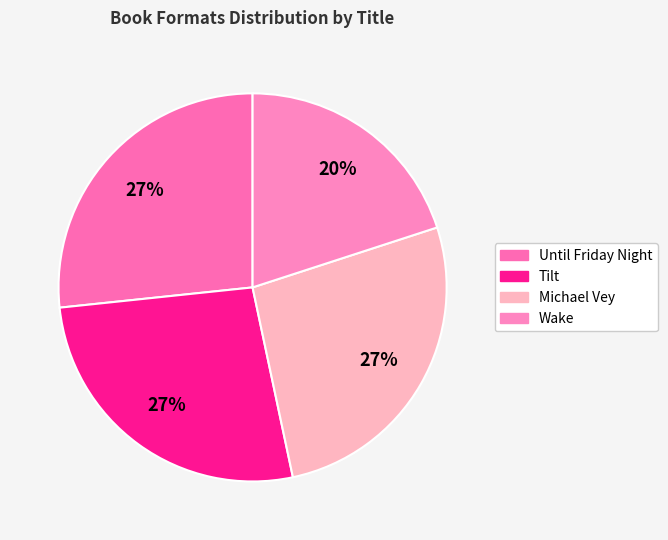

Is it true that Wake is 29% of the pie?

False